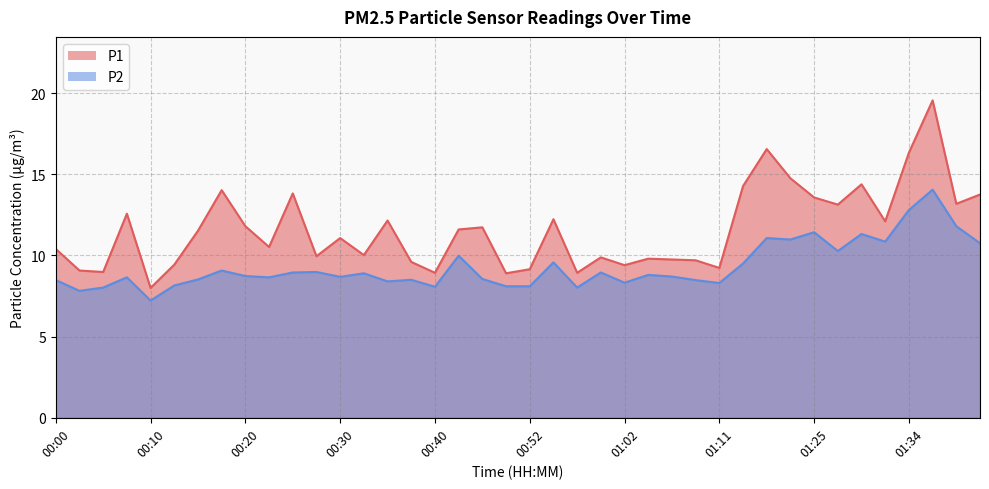

The value of P2 at 01:11 is 8.3. True or false?

True